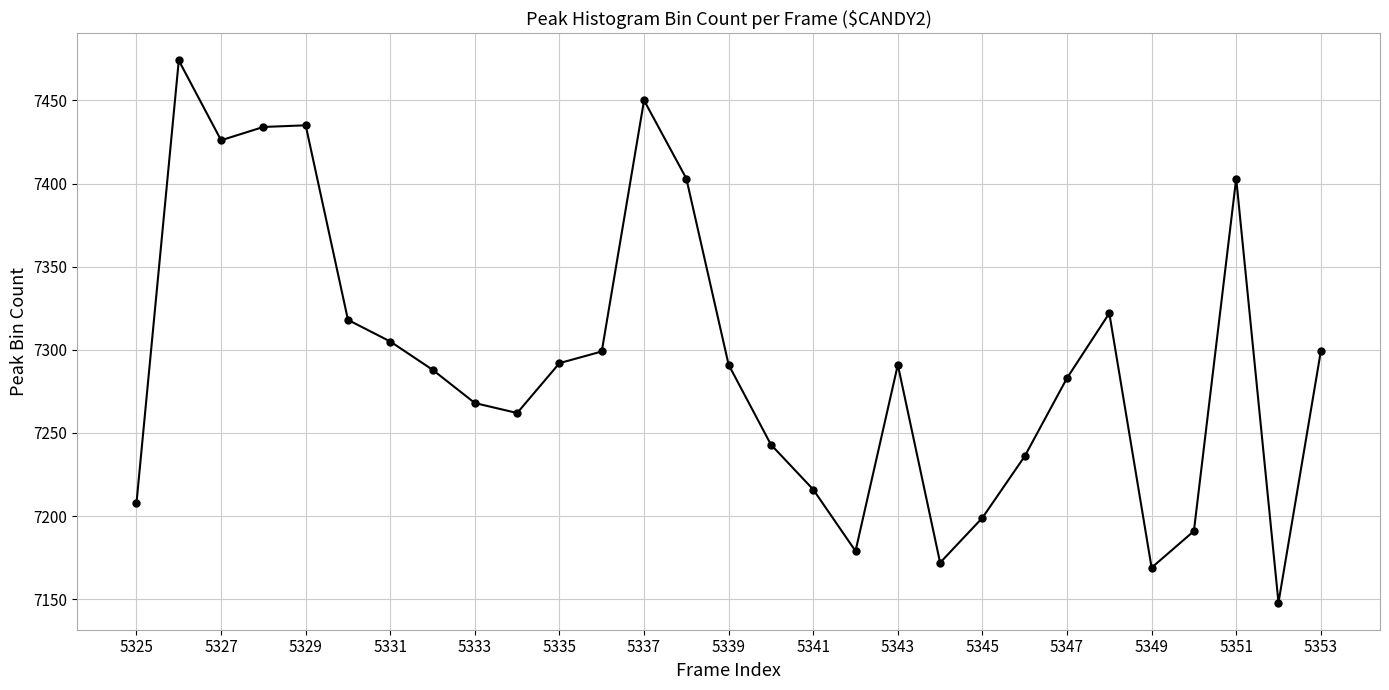

What is the difference between the maximum and minimum values?

326